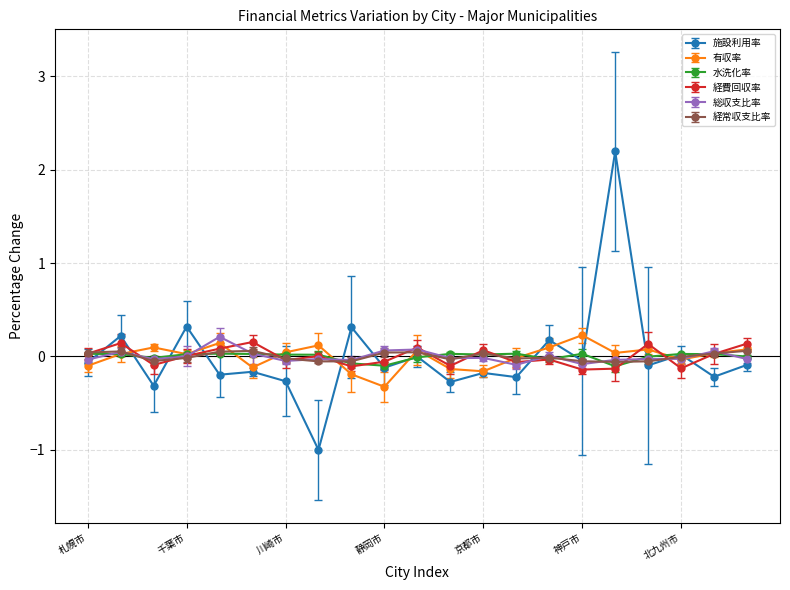

Which series has the largest range (max minus min)?

施設利用率